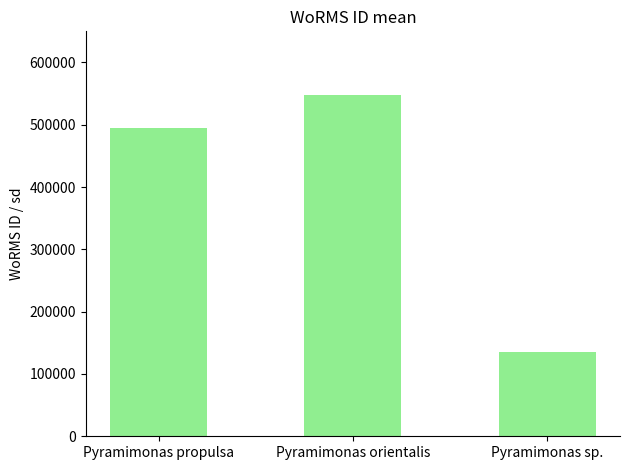

What is the label of the 3rd bar from the right?

Pyramimonas propulsa